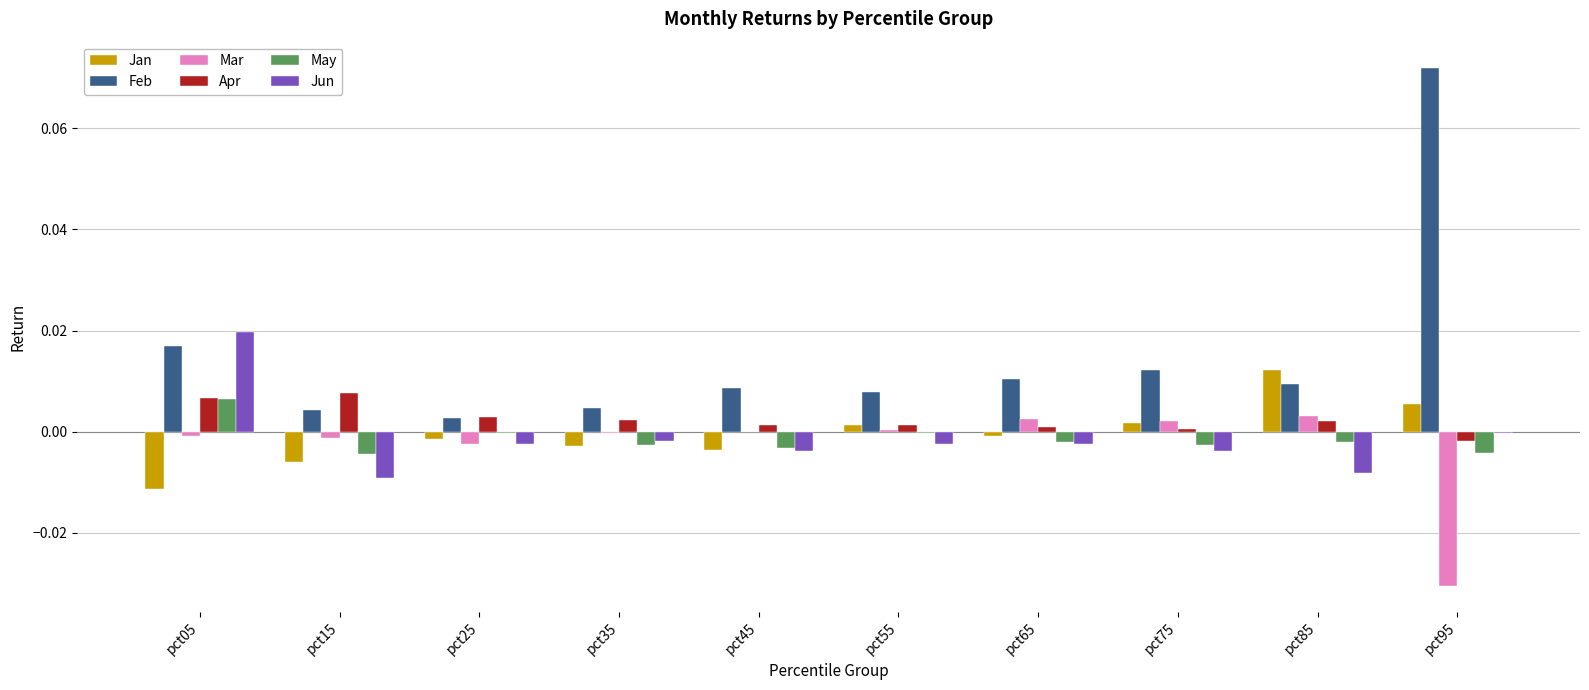

Is it true that Jun equals -0.0 at pct95?

True